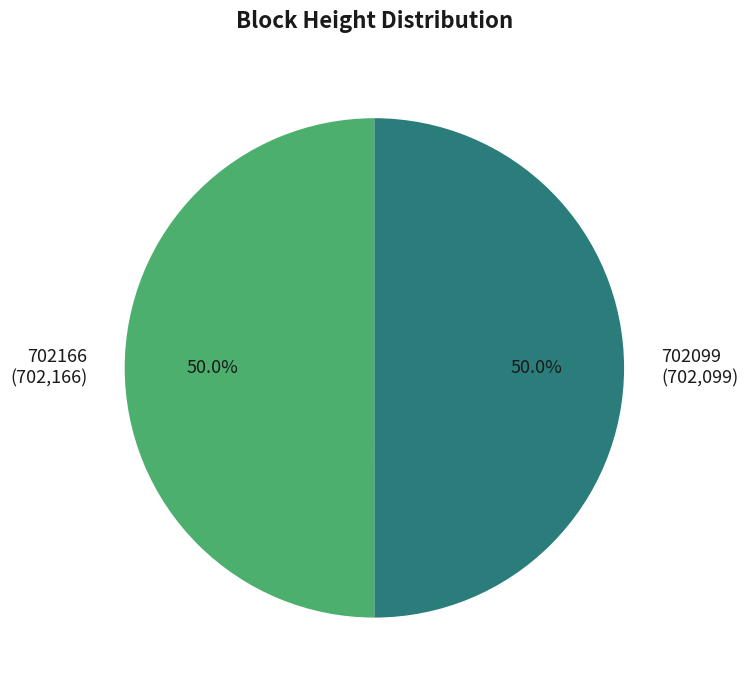

To the nearest percent, what is the combined percentage of 702166 and 702099?

100%